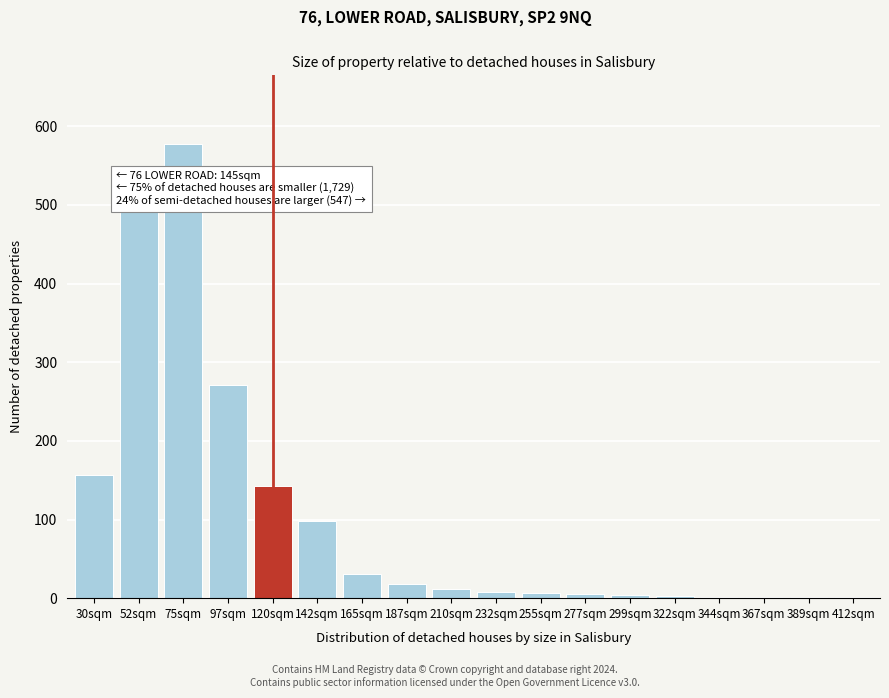

What is the maximum value shown in the chart?

578